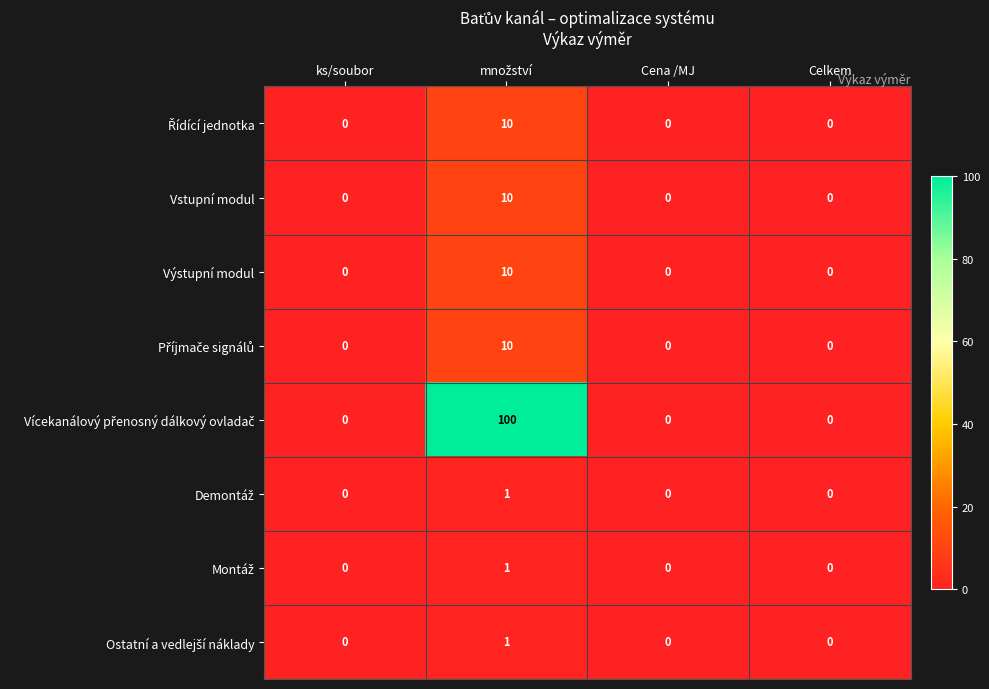

Is it true that Výstupní modul equals 6 at Celkem?

False